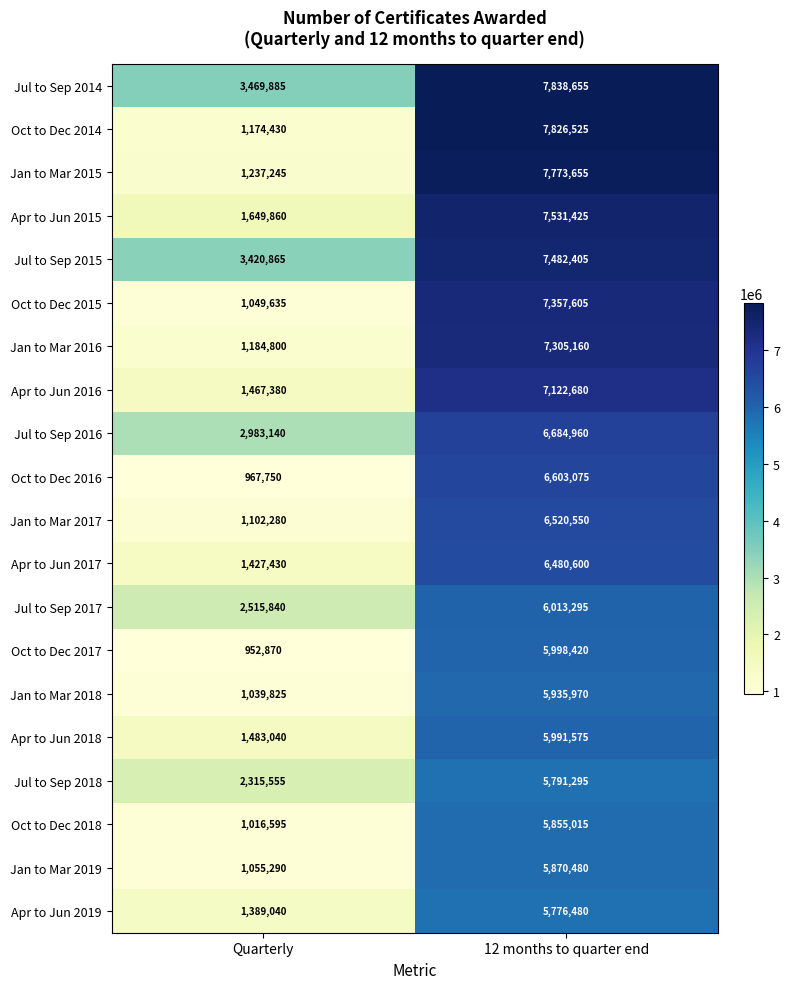

Read the Apr to Jun 2017 value at Quarterly, to the nearest 50.

1427450